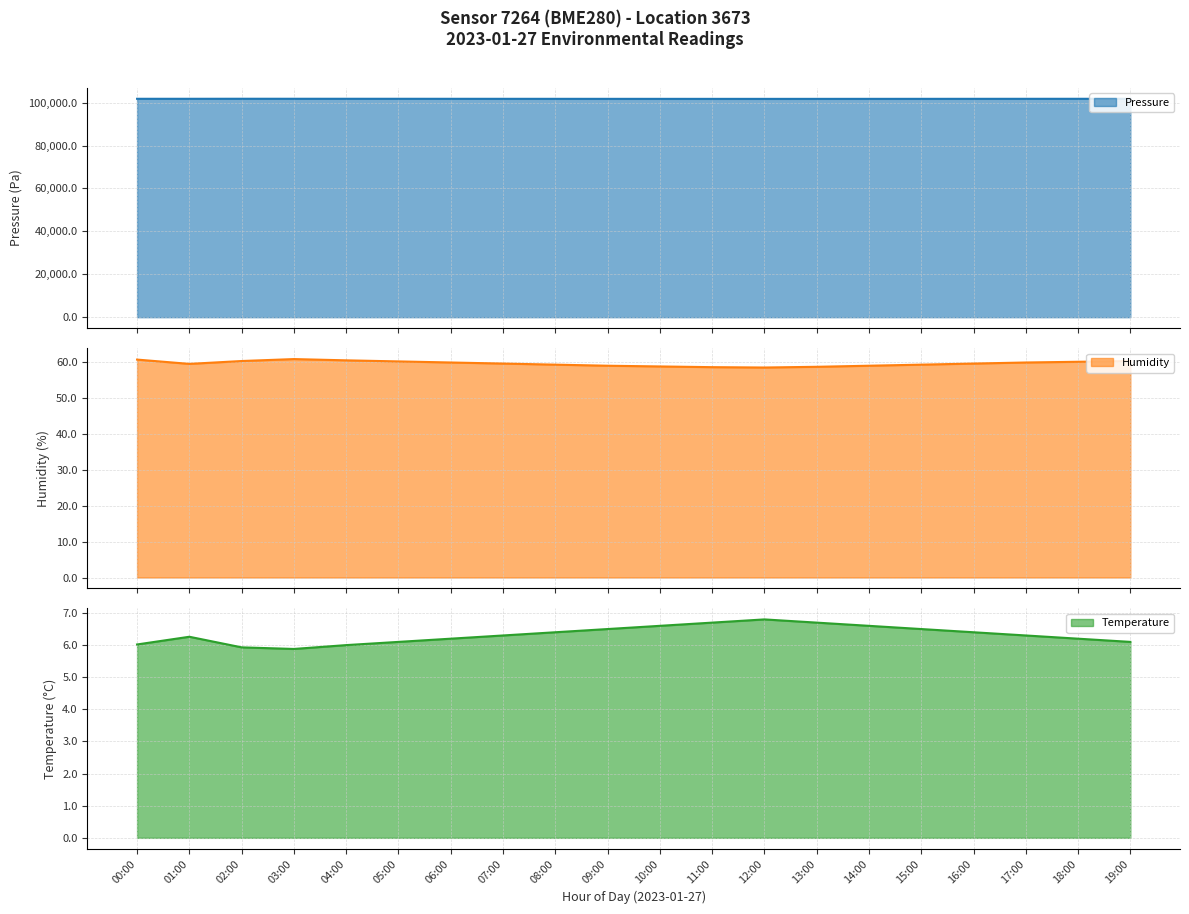

Is it true that humidity equals 59.6 at 07:00?

True